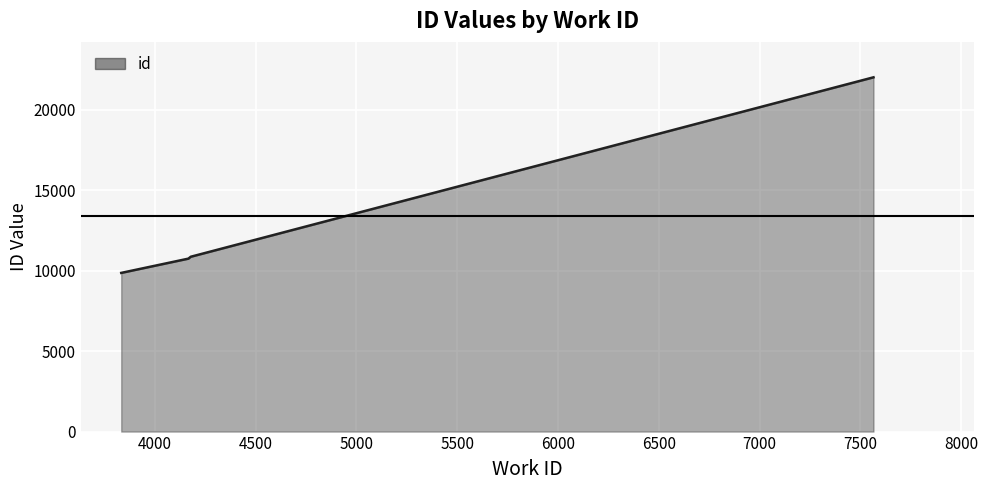

What is the smallest value displayed?

9865